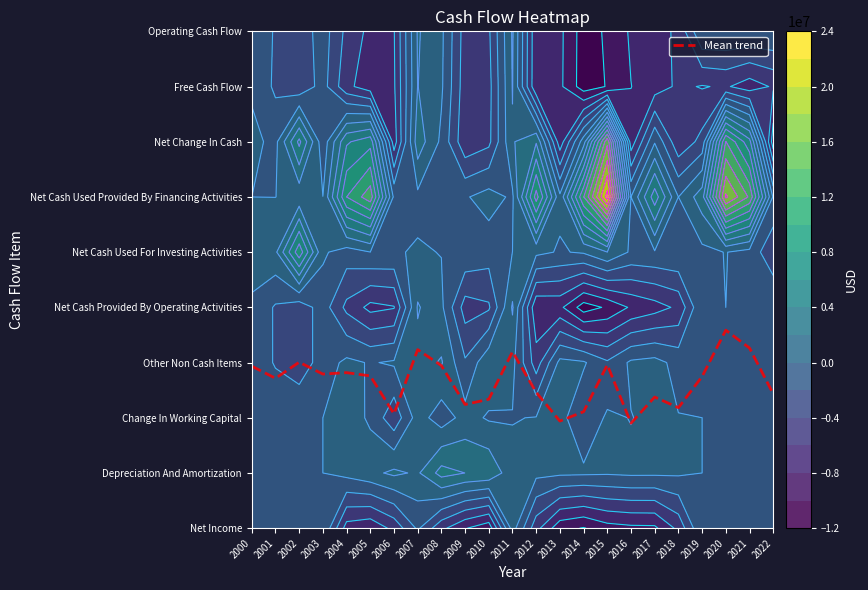

What is the average value?

2.7